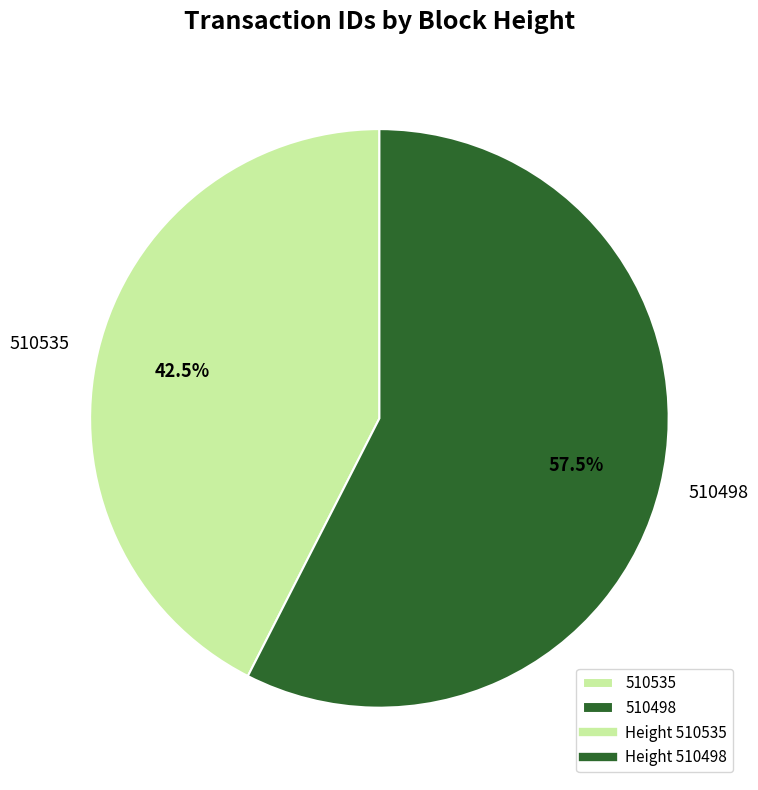

To the nearest percent, what is the average slice percentage?

50%